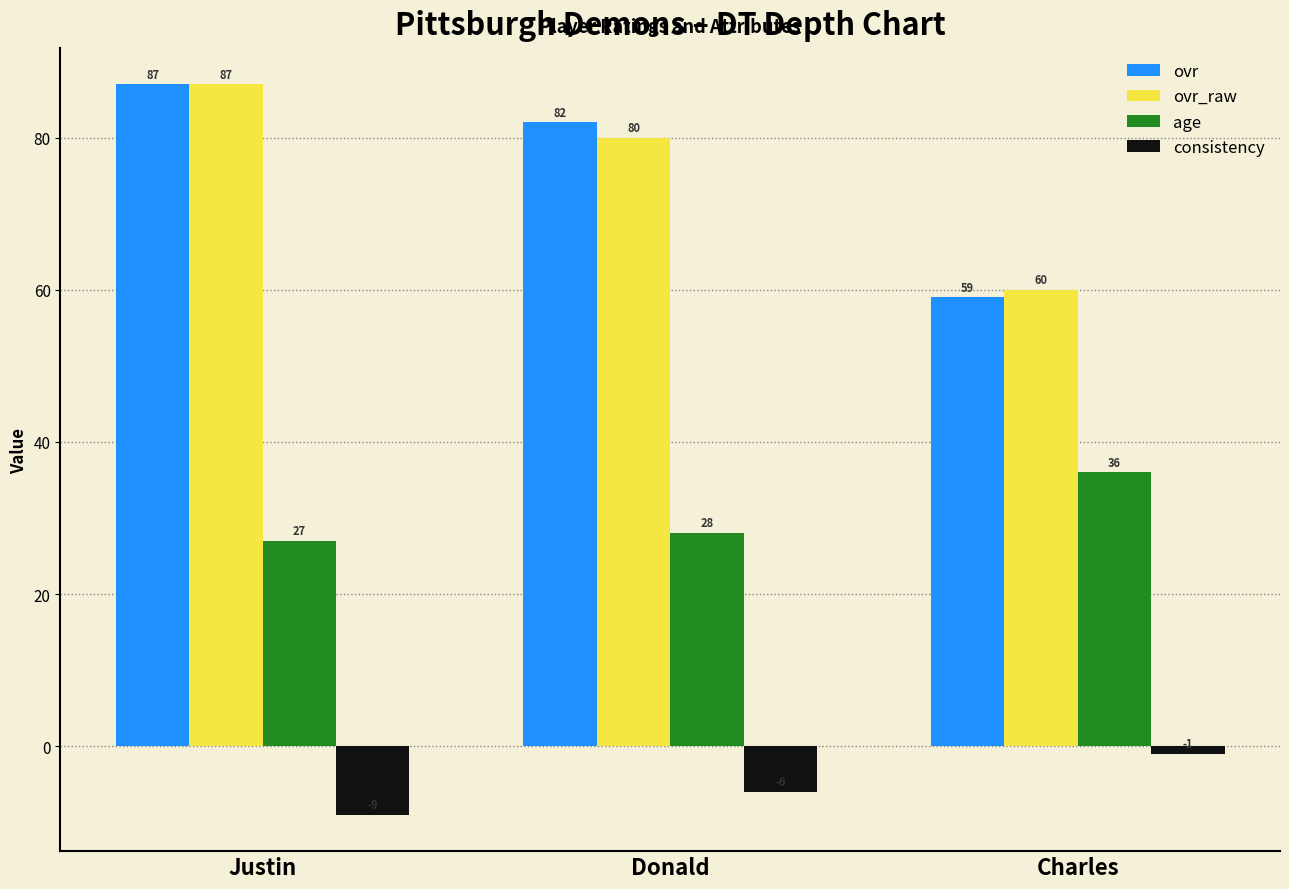

What is the average value of the age series?

30